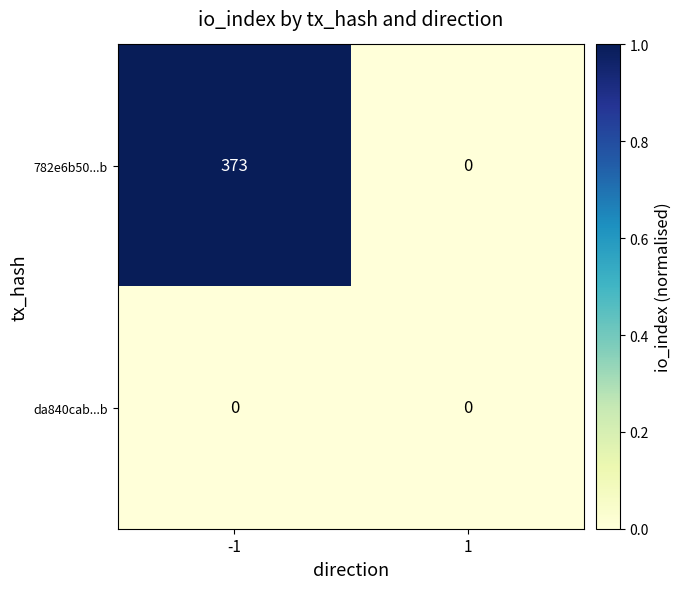

List the series in order of their overall mean, highest first.

782e6b50...b, da840cab...b